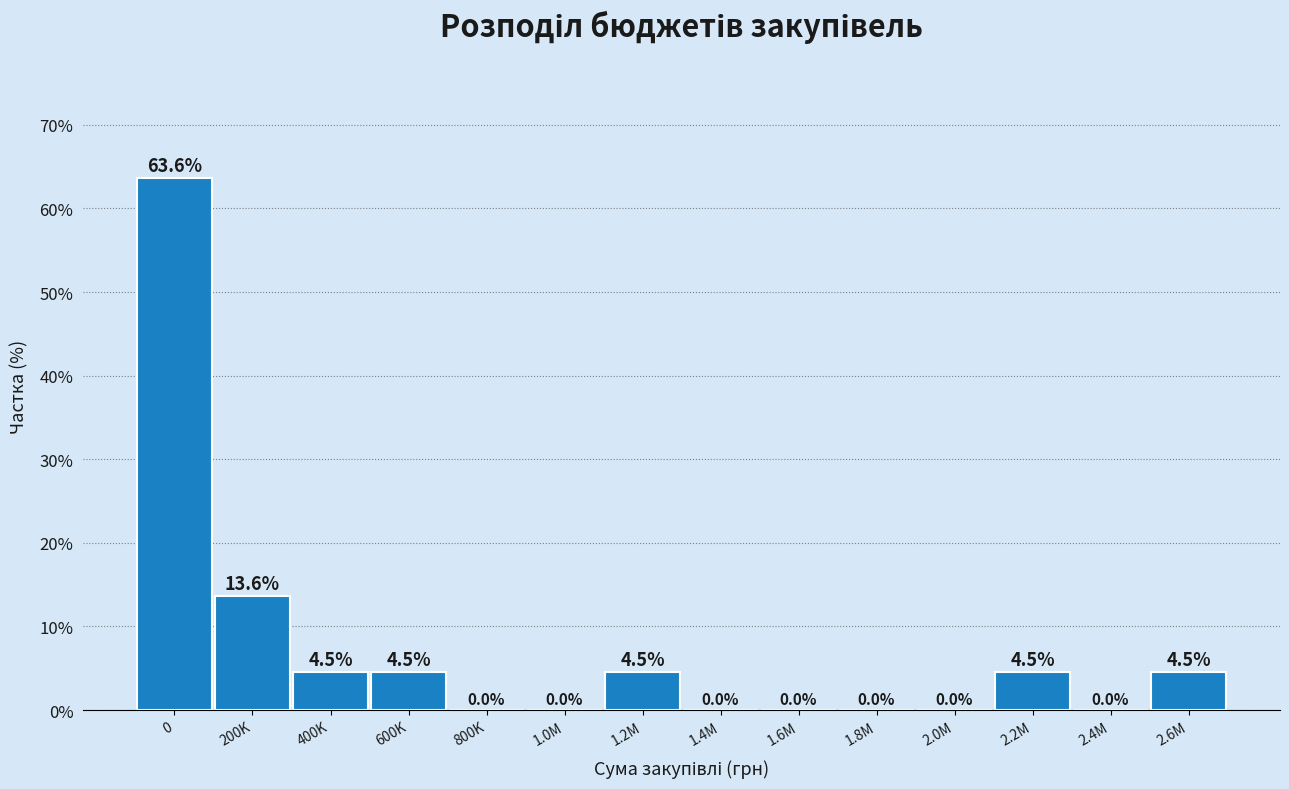

Reading left to right, transcribe all the data shown in this chart.

0=63.6	200K=13.6	400K=4.5	600K=4.5	800K=0.0	1.0M=0.0	1.2M=4.5	1.4M=0.0	1.6M=0.0	1.8M=0.0	2.0M=0.0	2.2M=4.5	2.4M=0.0	2.6M=4.5